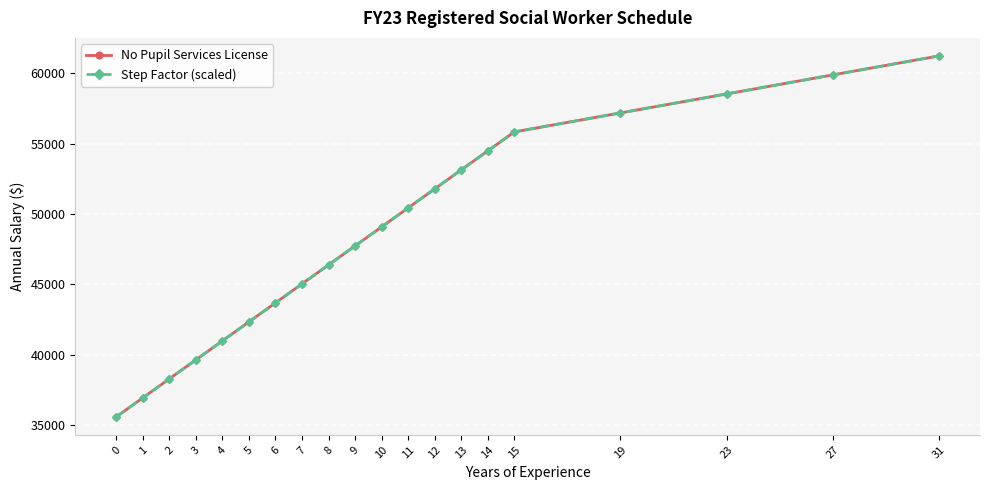

Does the chart have visible grid lines?

Yes